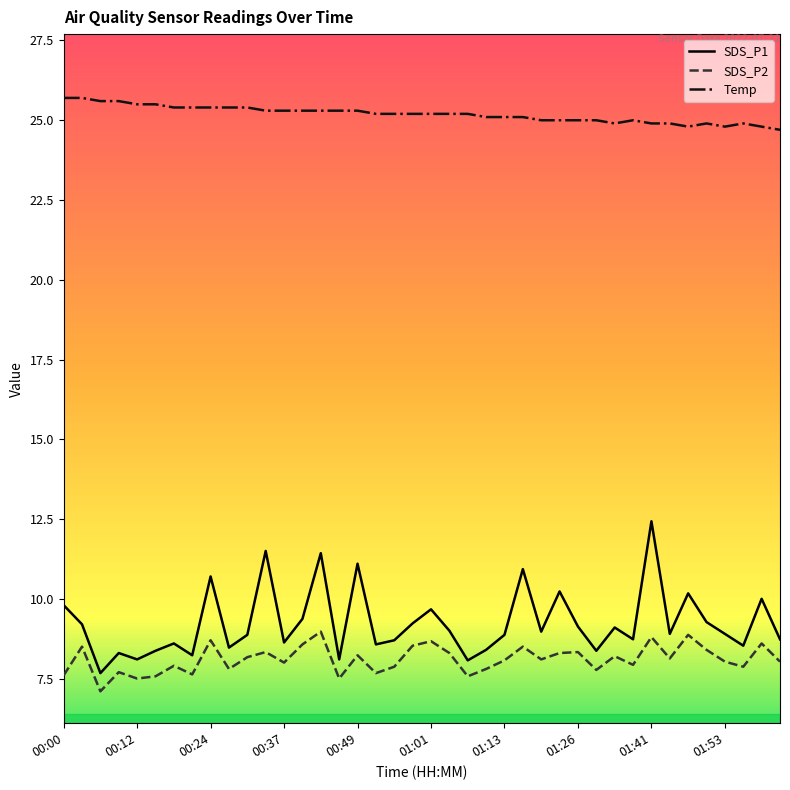

Which series has the widest spread of values?

SDS_P1